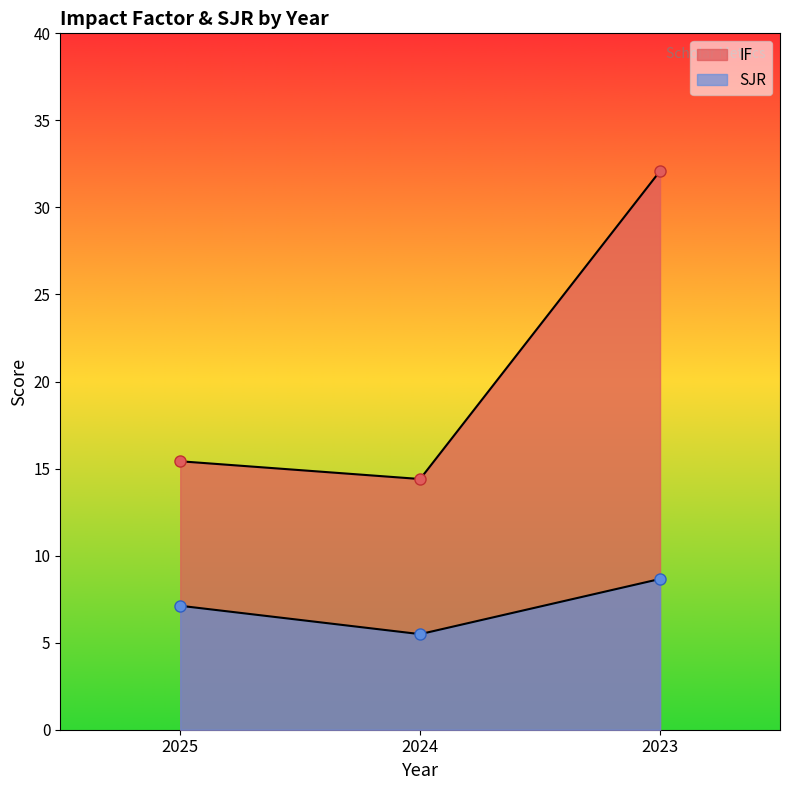

At which label does SJR first exceed 7?

2025